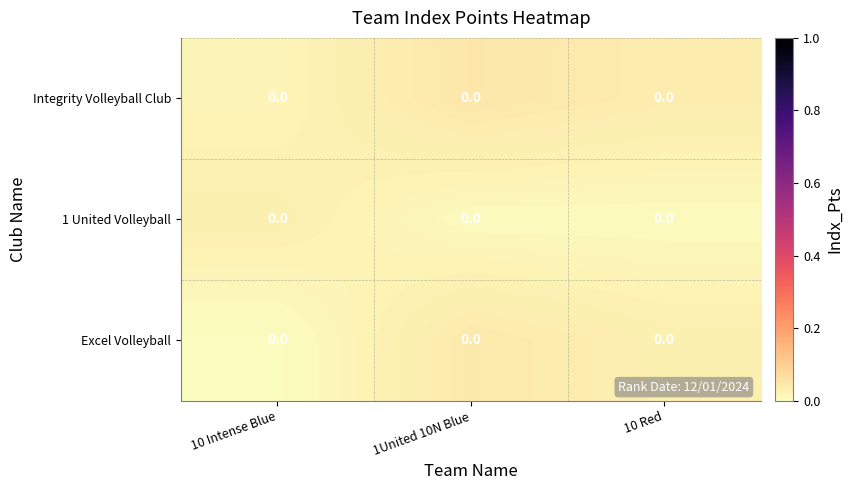

At which category is the sum across all series the highest?

1United 10N Blue